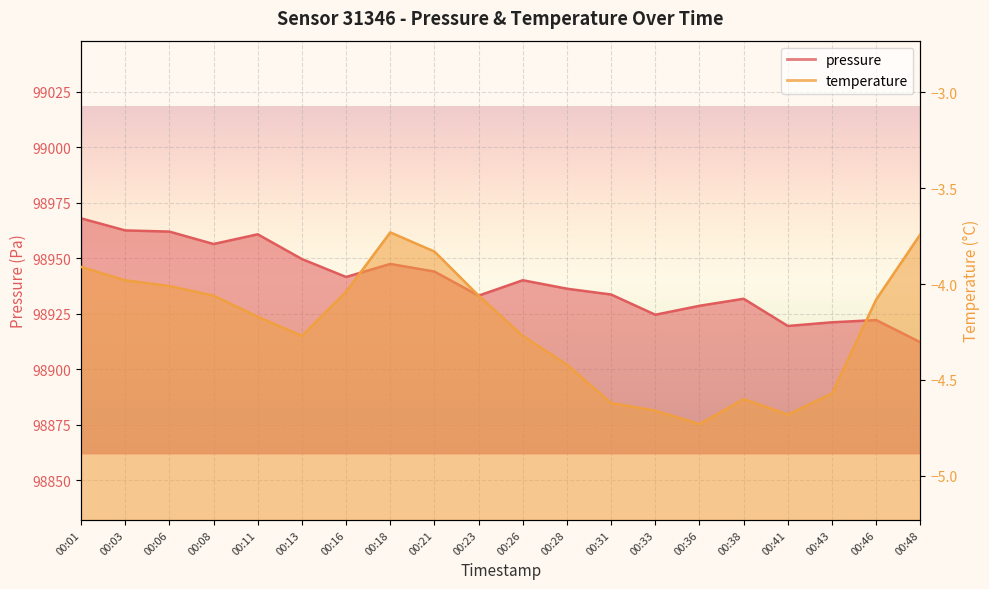

What is the sum of all pressure values?

1978795.4